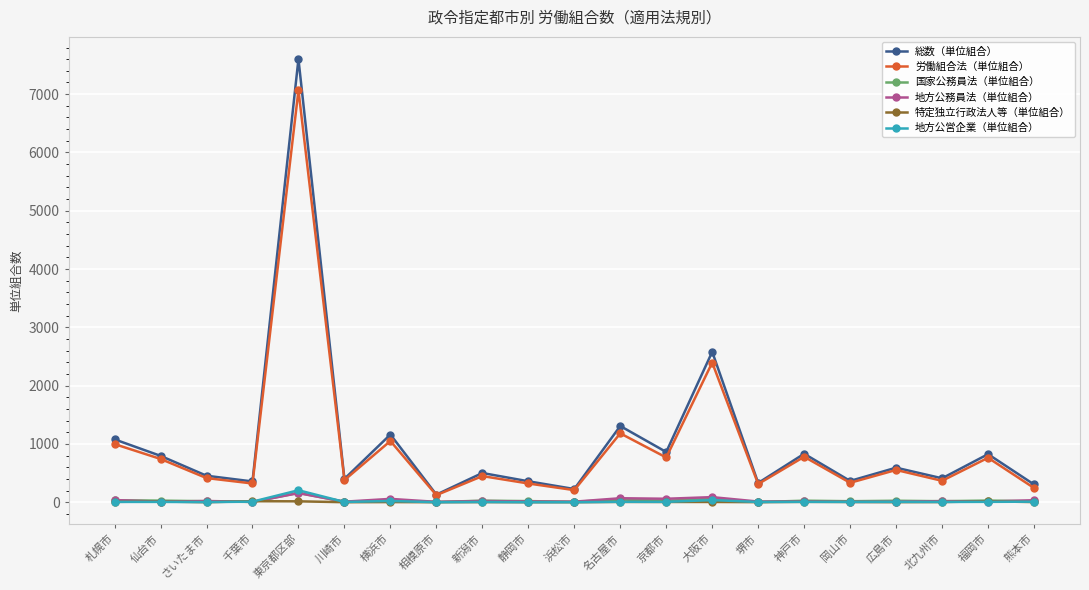

True or false: 労働組合法（単位組合） has a value of 1207 at 神戸市.

False